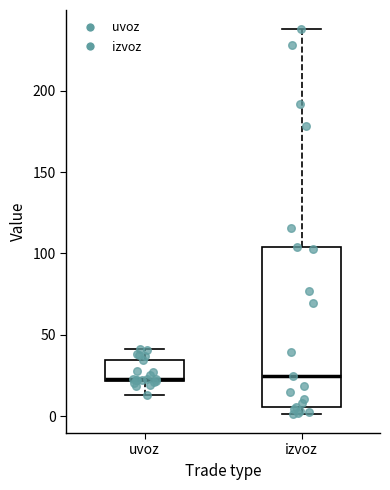

Where does the upper whisker of the box for izvoz end on the y-axis? The values are not printed on the chart, so give them approximately, as read against the axis.

240